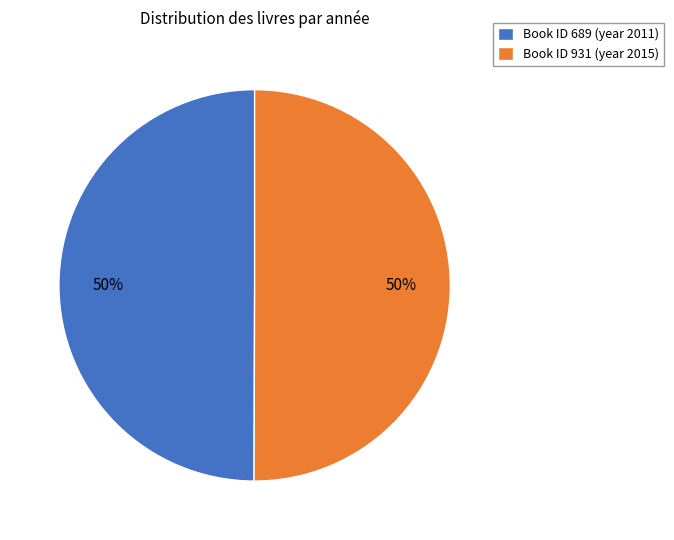

Approximately how many times larger is the value at Book ID 931 (year 2015) compared to Book ID 689 (year 2011)?

1.0